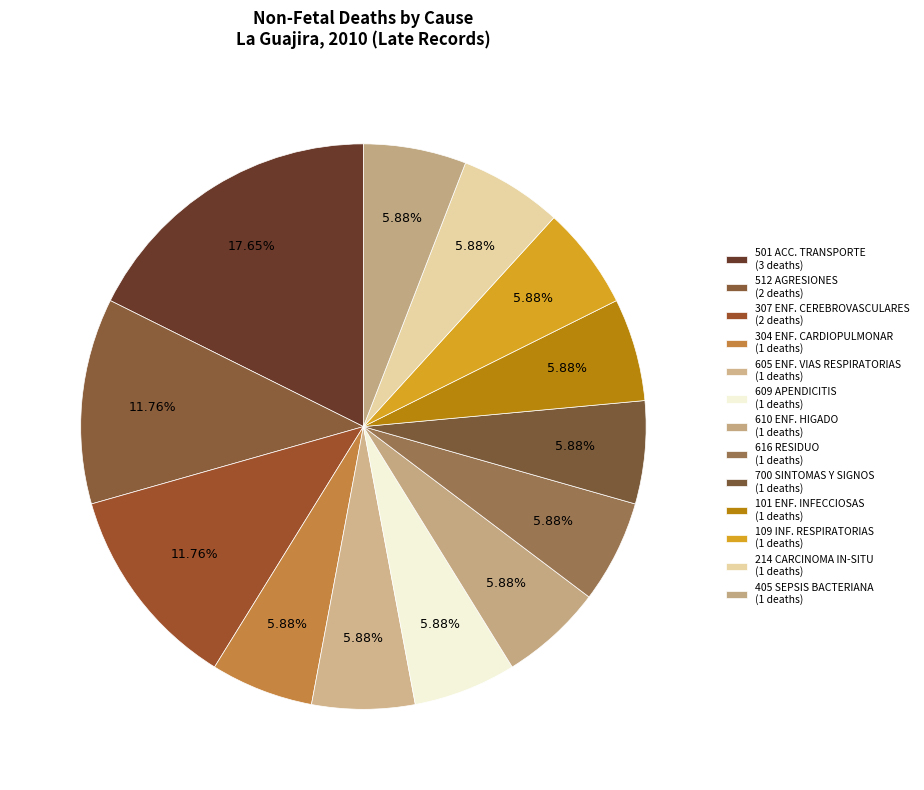

Count the number of slices in the pie.

13